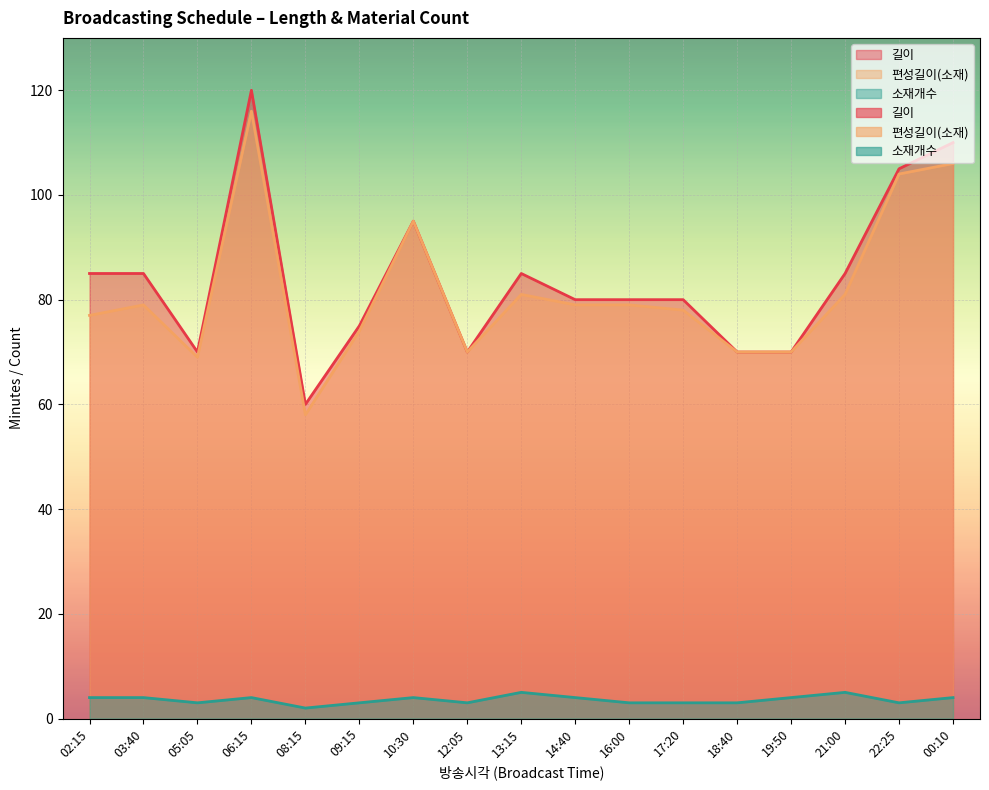

What is the difference between the maximum and minimum values in the 편성길이(소재) series?

58